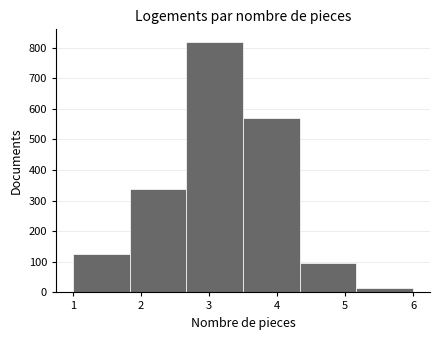

What is the height of the bar covering 1.0 to 1.8 on the x-axis? Neither the bar edges nor the heights are printed on the chart, so give them approximately, as read against the axes.

120